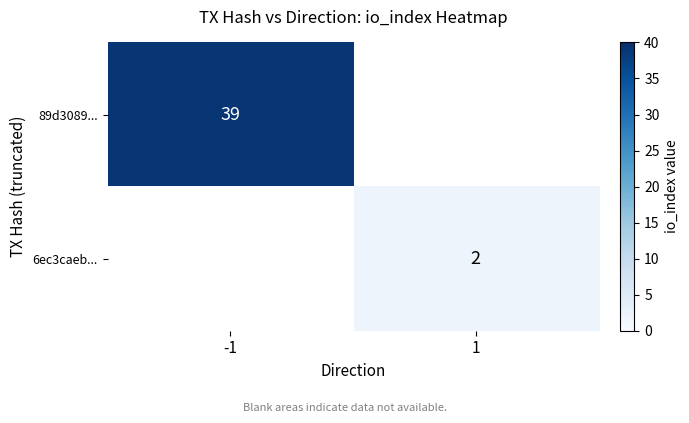

The value of 89d3089... at -1 is 64. True or false?

False